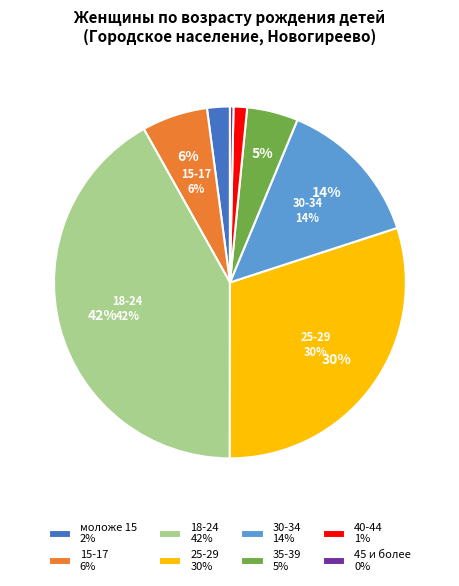

To the nearest percent, what portion does 30-34 represent?

14%